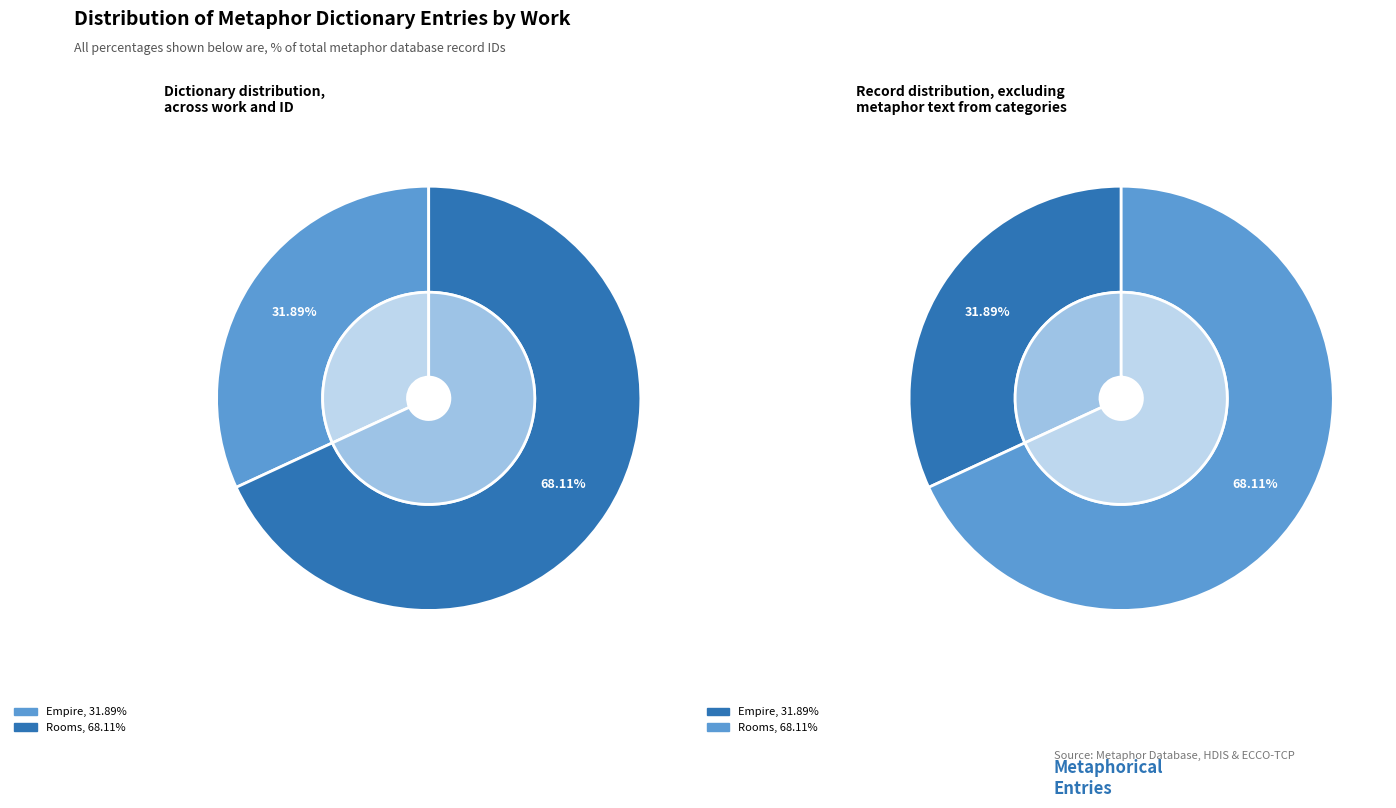

Which slice is the smallest?

Empire (id: 11300)